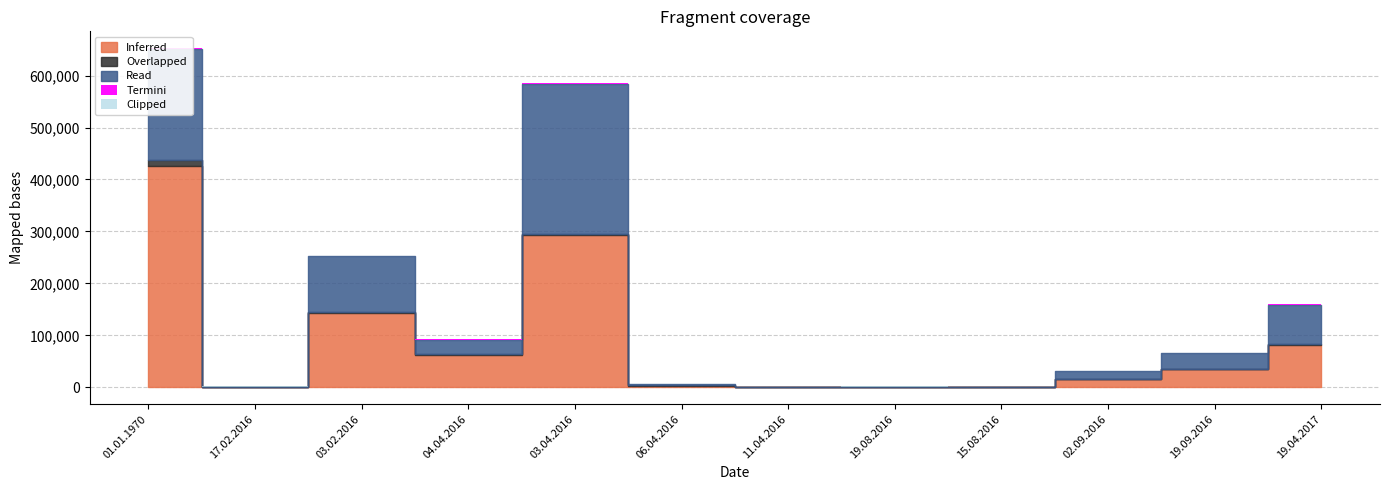

What is the sum of all Inferred values?

1060969.0